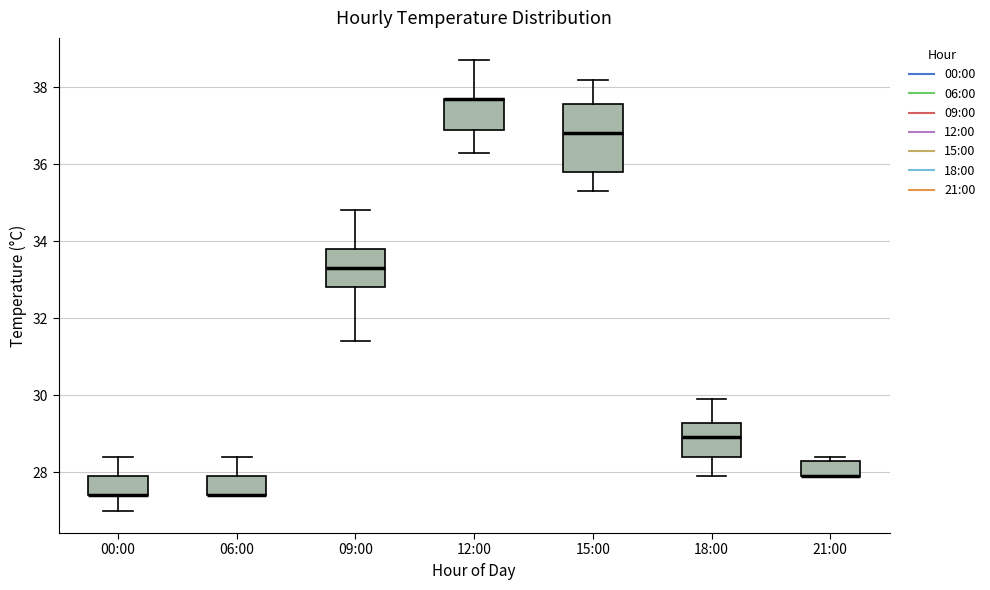

Comparing the boxes themselves (not the whiskers), which one is the tallest?

15:00